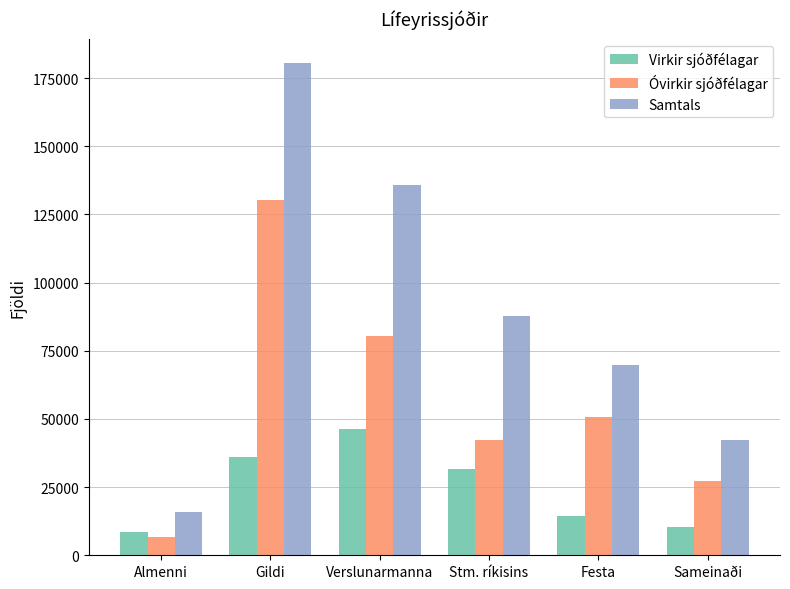

Which series changed the most between Verslunarmanna and Festa?

Samtals